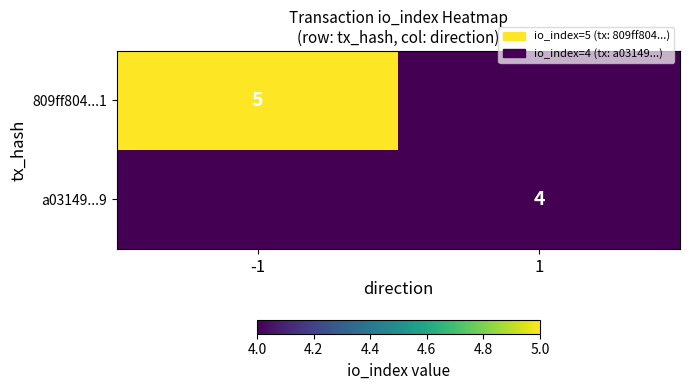

Is it true that a03149...9 equals 4 at 1?

True